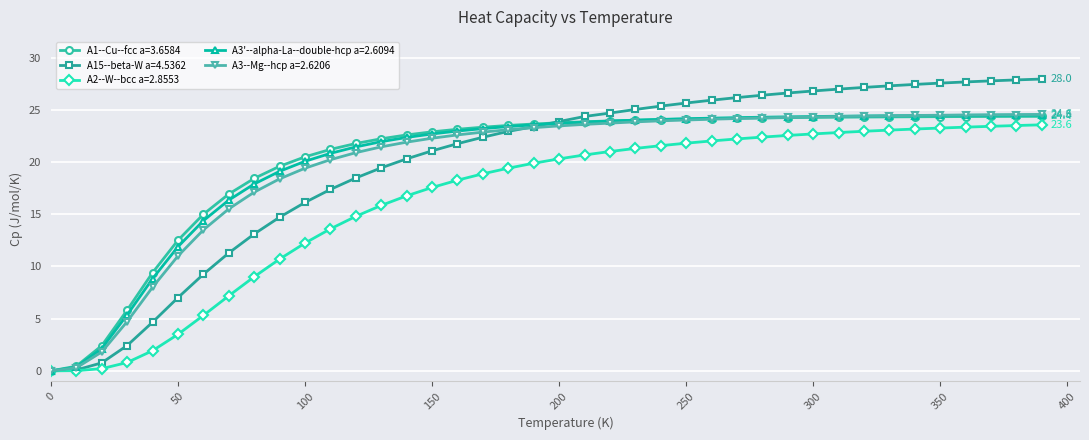

How many values in A3--Mg--hcp a=2.6206 are above zero?

39